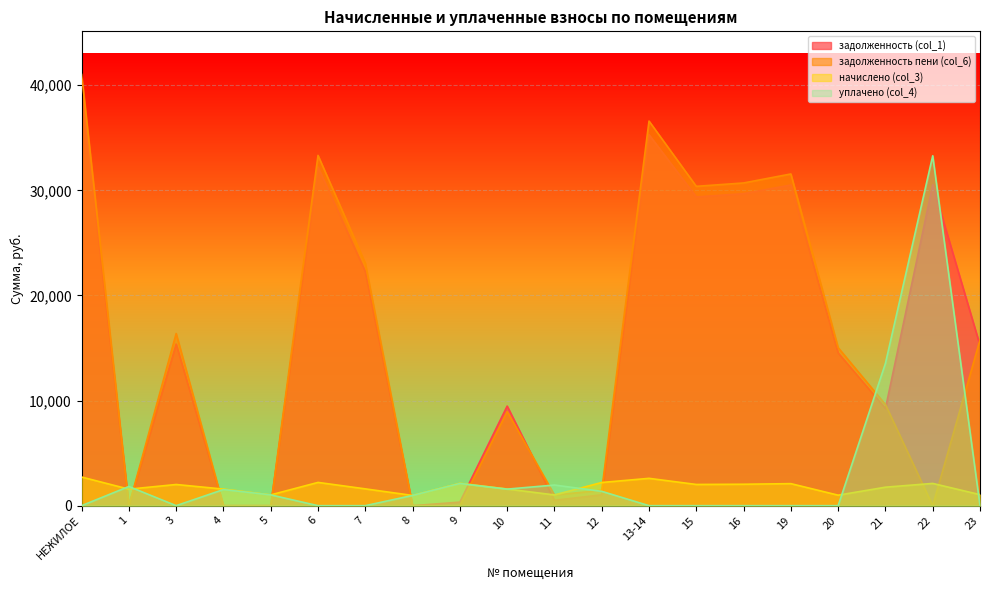

Which category has the lowest value across all series?

1